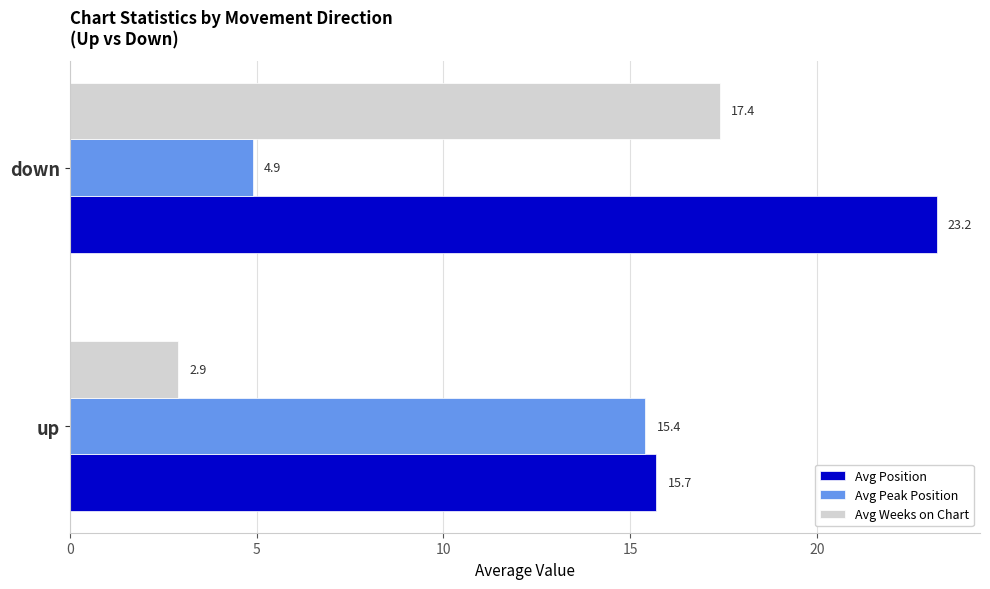

Between up and down, which series saw the biggest shift?

Avg Weeks on Chart